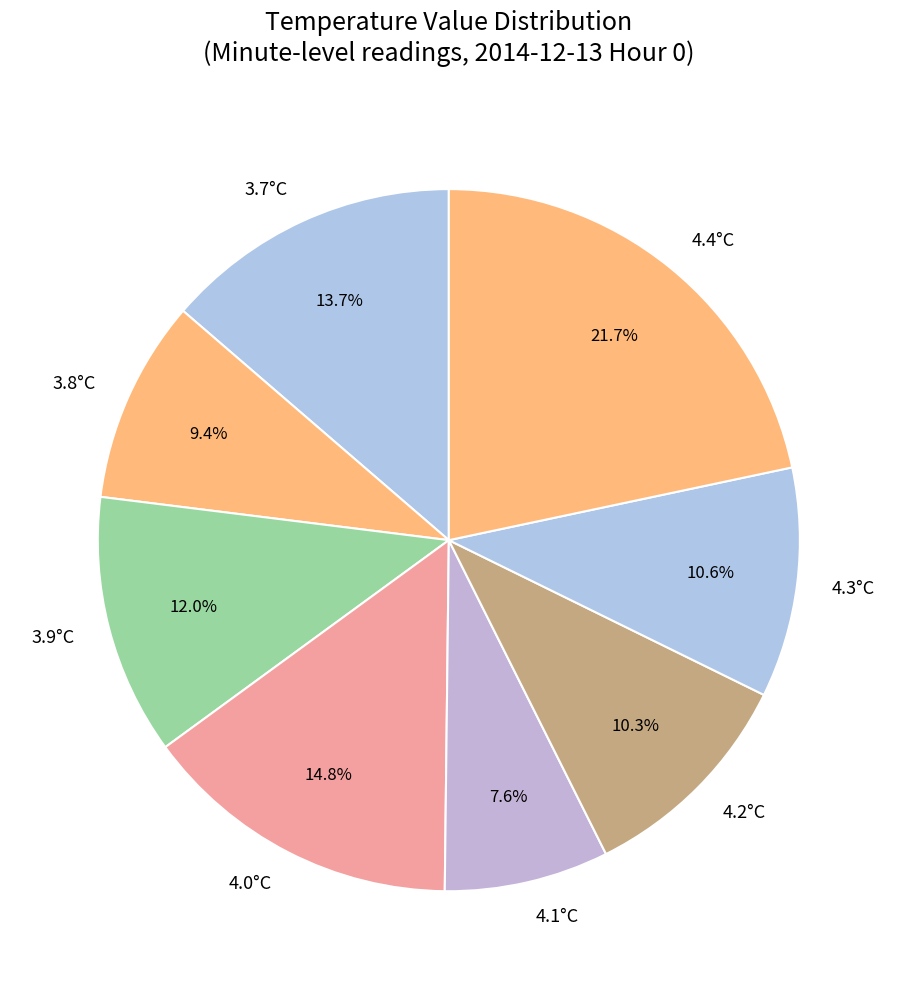

Is there a majority slice in this chart?

No